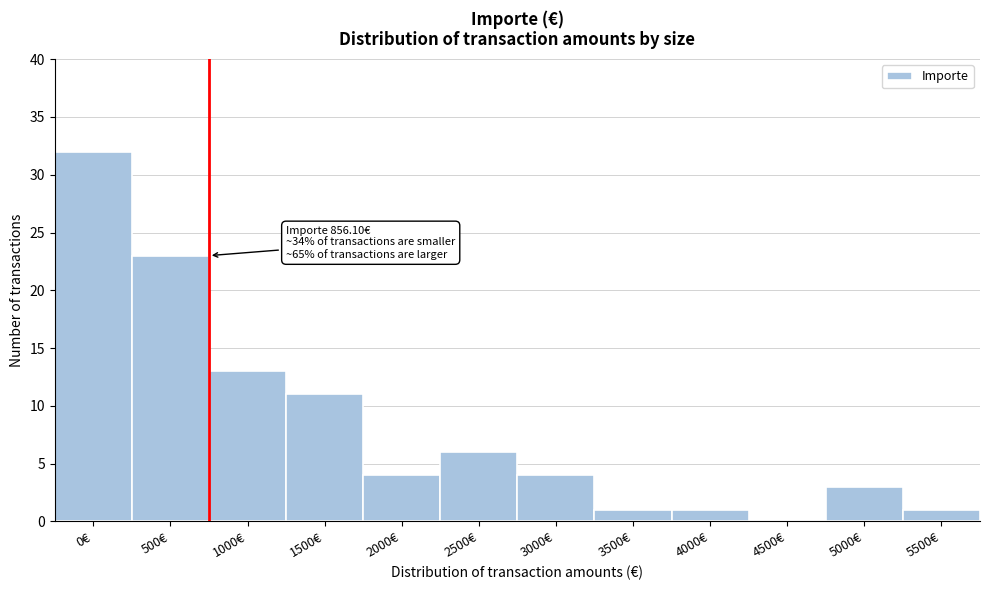

Reading left to right, extract all data points from this chart.

0€=32	500€=23	1000€=13	1500€=11	2000€=4	2500€=6	3000€=4	3500€=1	4000€=1	4500€=0	5000€=3	5500€=1